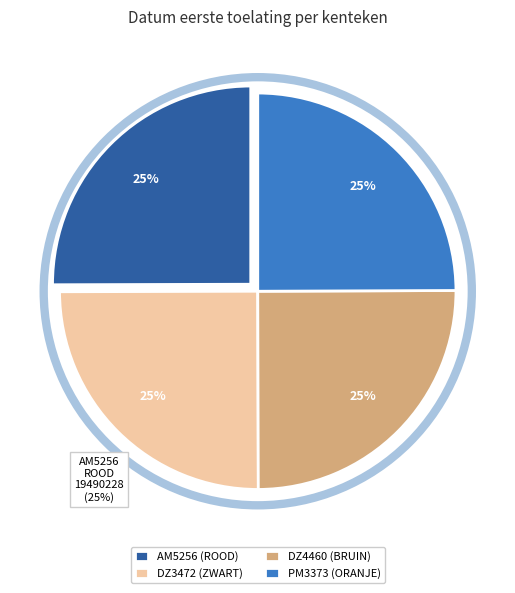

To the nearest percent, what percentage of the pie is AM5256 (ROOD)?

25%